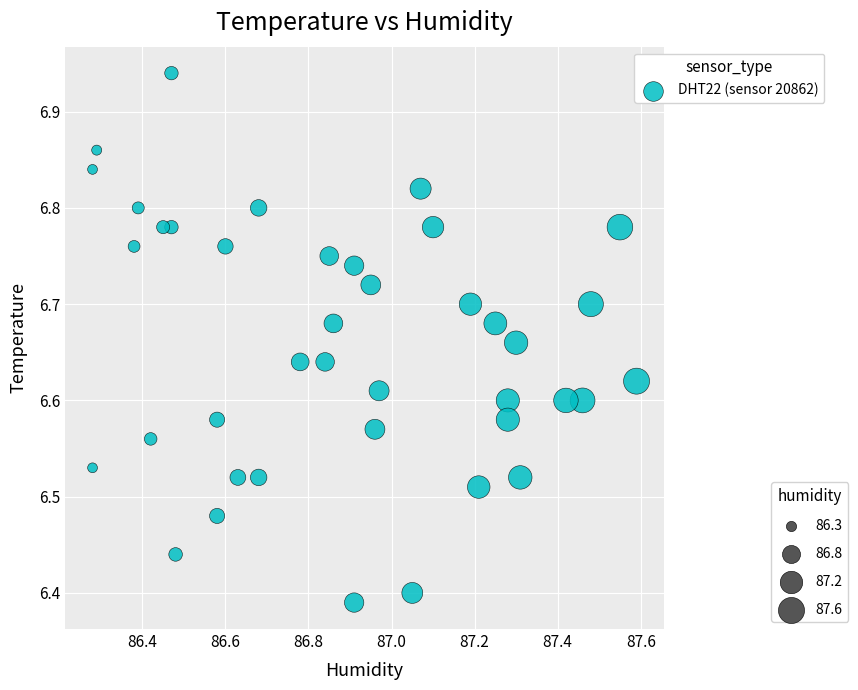

What is the range of X values (max minus min)?

1.3